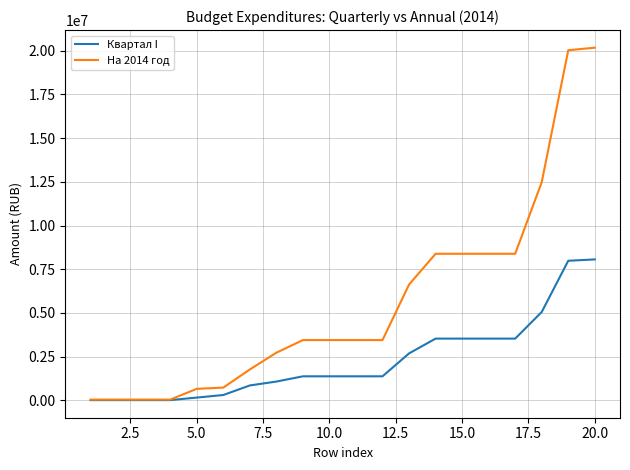

Rank the series by their maximum value, from highest to lowest.

На 2014 год, Квартал I